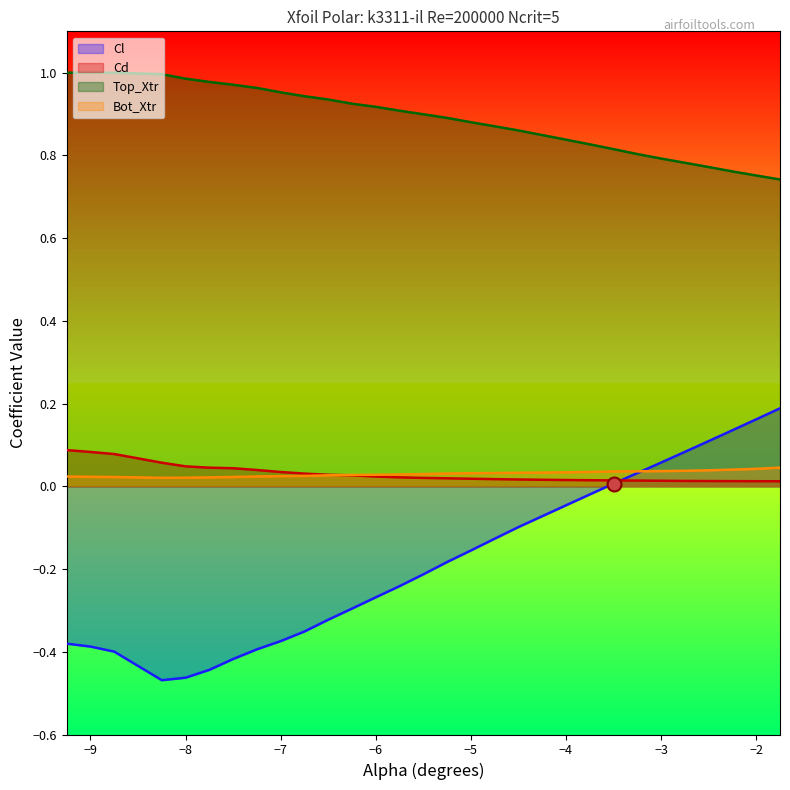

Reading left to right, list all the values displayed in this chart.

Cl: -0.4	-0.4	-0.4	-0.5	-0.5	-0.4	-0.4	-0.4	-0.4	-0.4	-0.3	-0.3	-0.3	-0.2	-0.2	-0.2	-0.2	-0.1	-0.1	-0.1	-0.0	-0.0	0.0	0.0	0.1	0.1	0.1	0.1	0.2	0.2
Cd: 0.1	0.1	0.1	0.1	0.0	0.0	0.0	0.0	0.0	0.0	0.0	0.0	0.0	0.0	0.0	0.0	0.0	0.0	0.0	0.0	0.0	0.0	0.0	0.0	0.0	0.0	0.0	0.0	0.0	0.0
Top_Xtr: 1.0	1.0	1.0	1.0	1.0	1.0	1.0	1.0	1.0	0.9	0.9	0.9	0.9	0.9	0.9	0.9	0.9	0.9	0.9	0.8	0.8	0.8	0.8	0.8	0.8	0.8	0.8	0.8	0.8	0.7
Bot_Xtr: 0.0	0.0	0.0	0.0	0.0	0.0	0.0	0.0	0.0	0.0	0.0	0.0	0.0	0.0	0.0	0.0	0.0	0.0	0.0	0.0	0.0	0.0	0.0	0.0	0.0	0.0	0.0	0.0	0.0	0.0